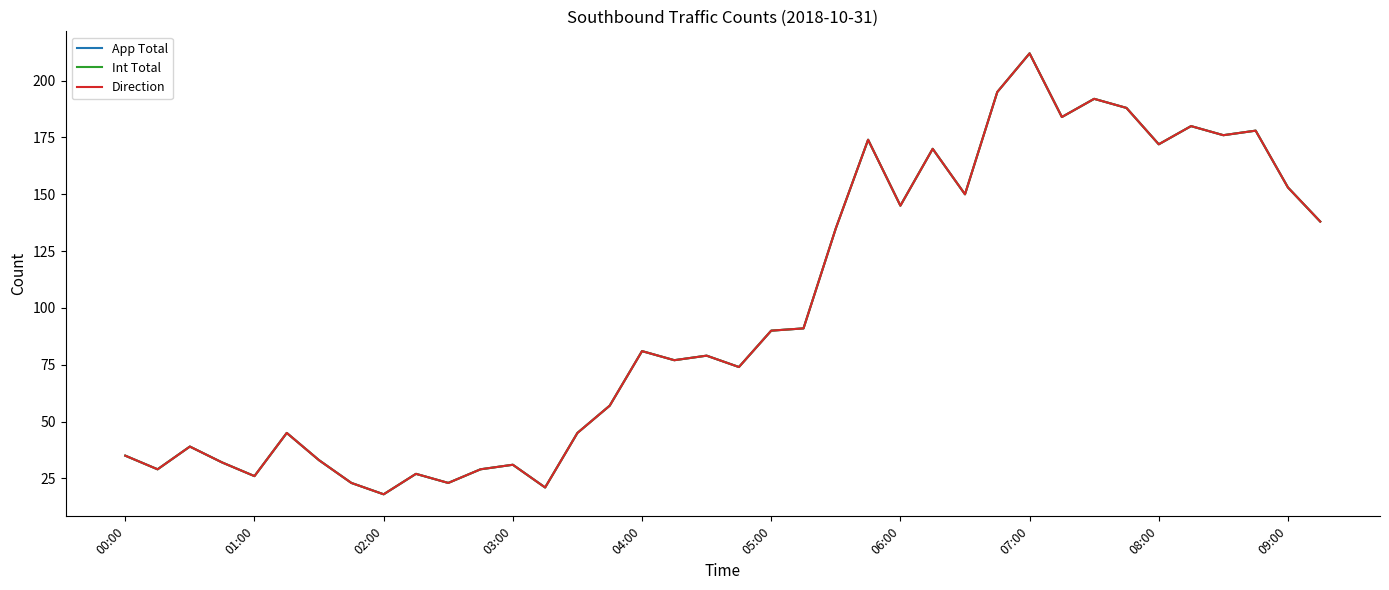

What is the value of the Direction point at the 11th from the left?

23